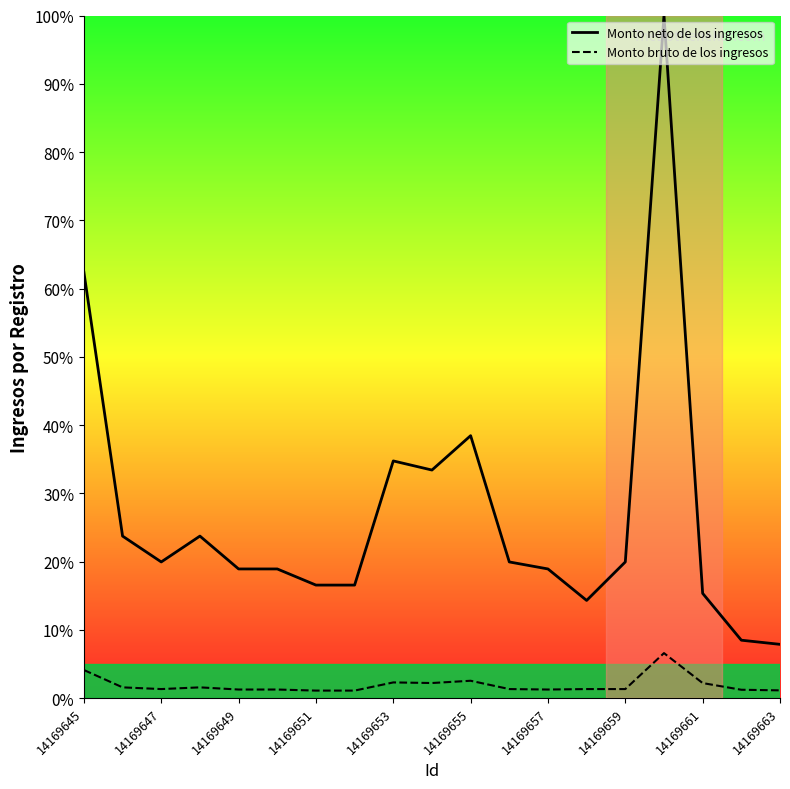

The value of Monto bruto de los ingresos at 14169645 is 4.1. True or false?

True